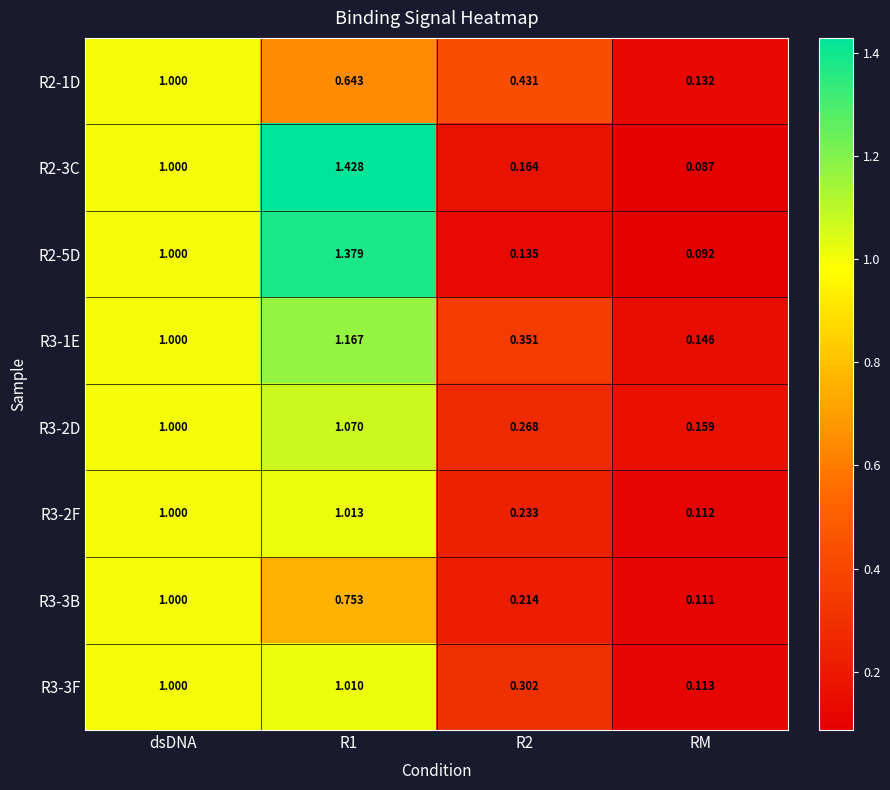

At R1, list the series in order from largest to smallest.

R2-3C, R2-5D, R3-1E, R3-2D, R3-2F, R3-3F, R3-3B, R2-1D